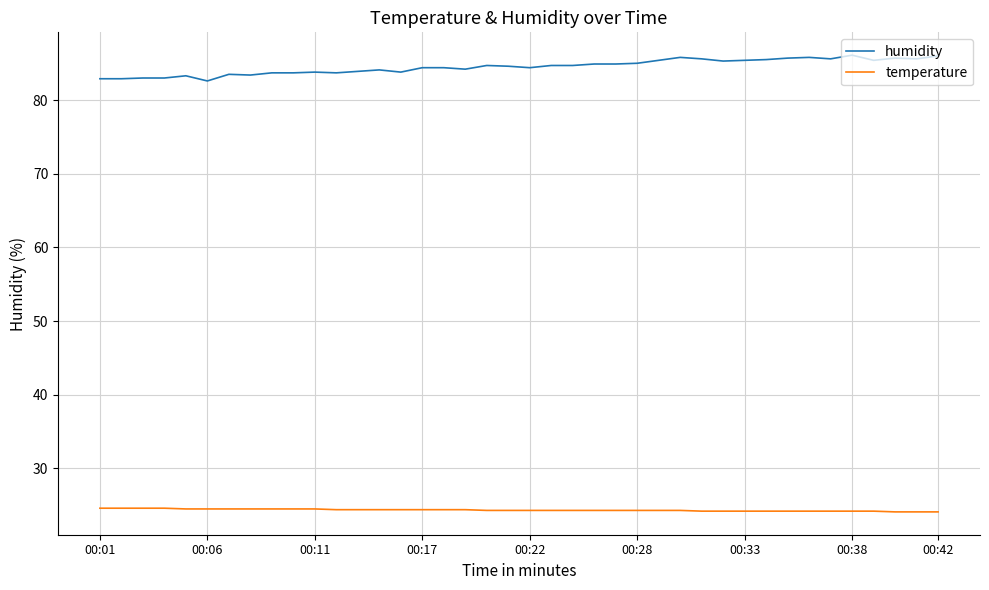

List the series in order of their peak value, lowest first.

temperature, humidity